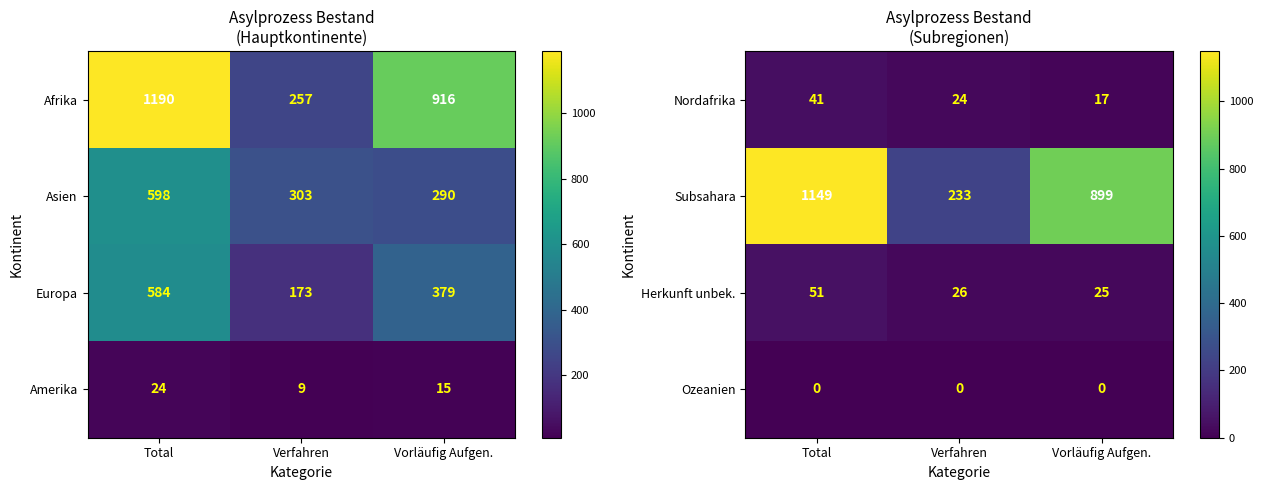

Is it true that Ozeanien equals 0 at Total?

True